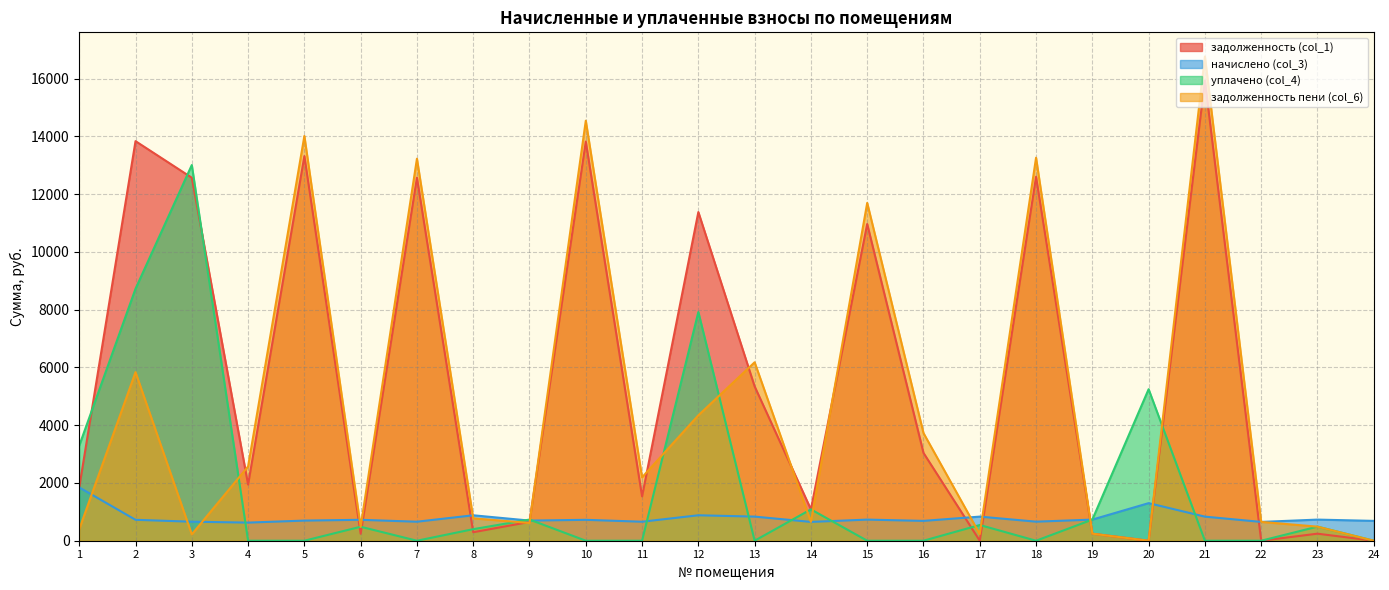

What is the difference between the highest and lowest values at 17?

835.2